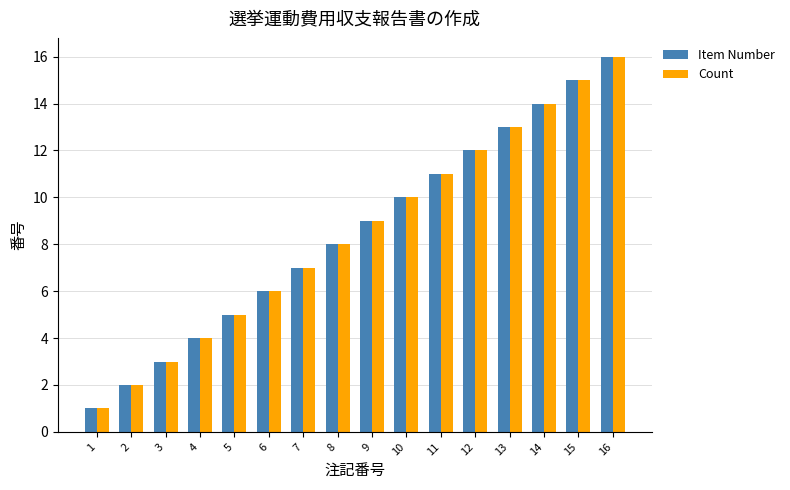

What is the difference between the maximum and minimum values in the Count series?

15